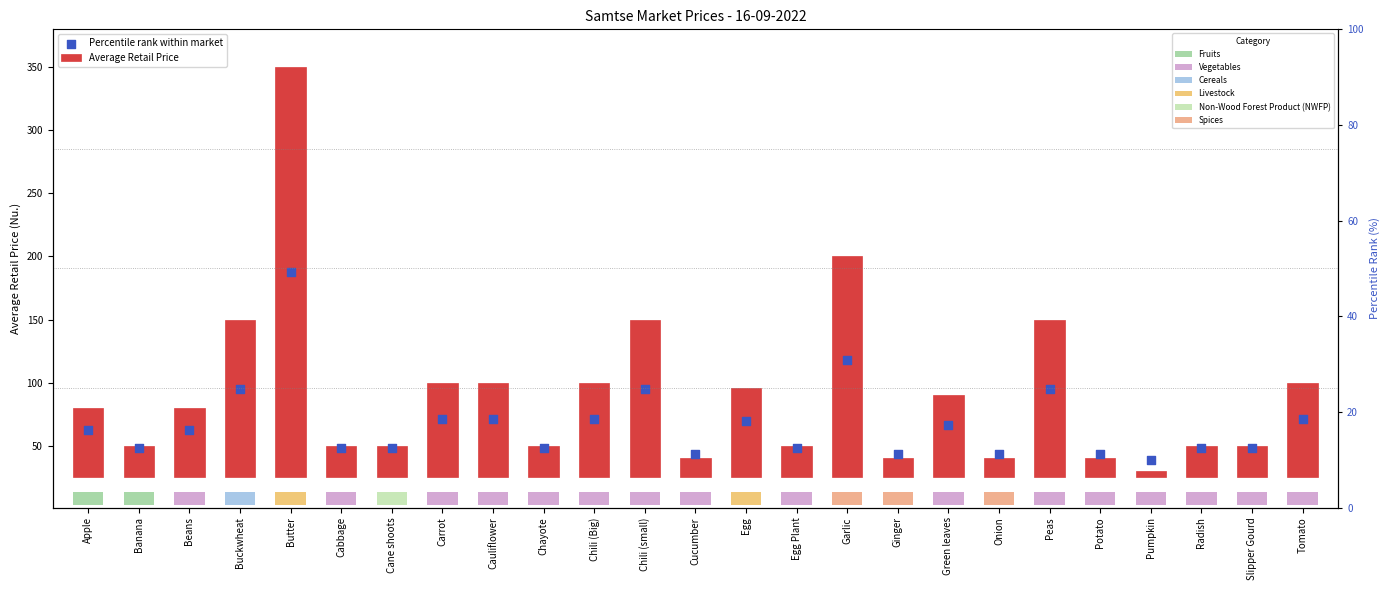

Which series has the widest spread of Y values?

Average Retail Price